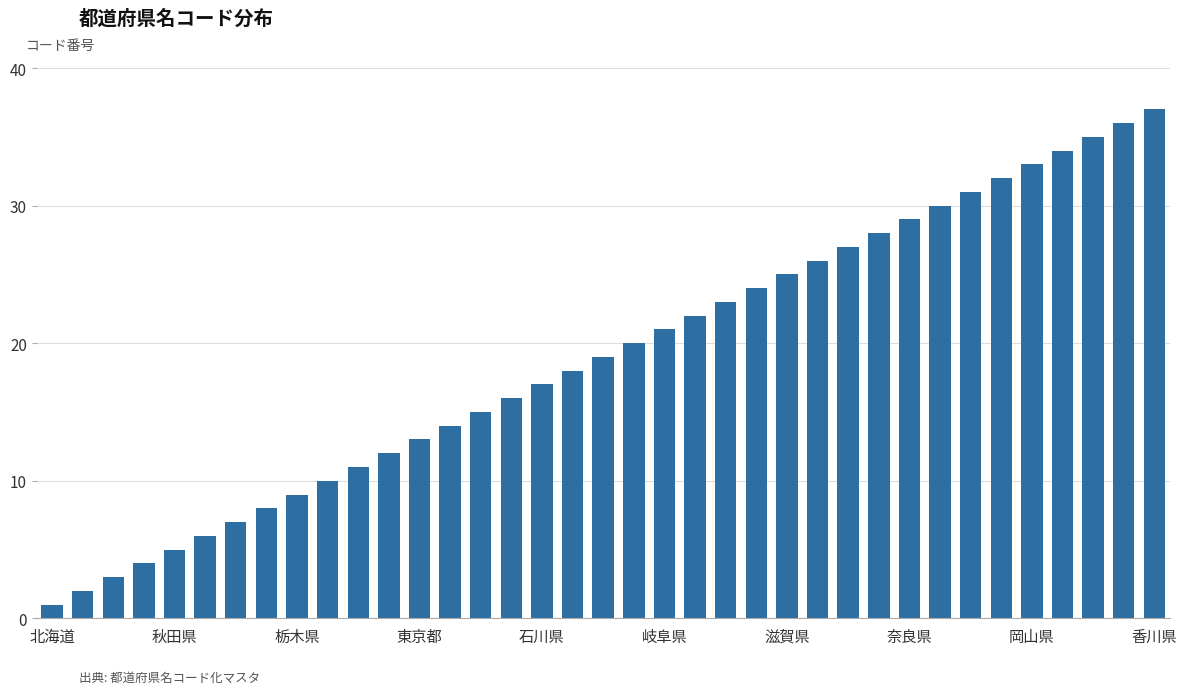

What is the difference between the maximum and minimum values?

36